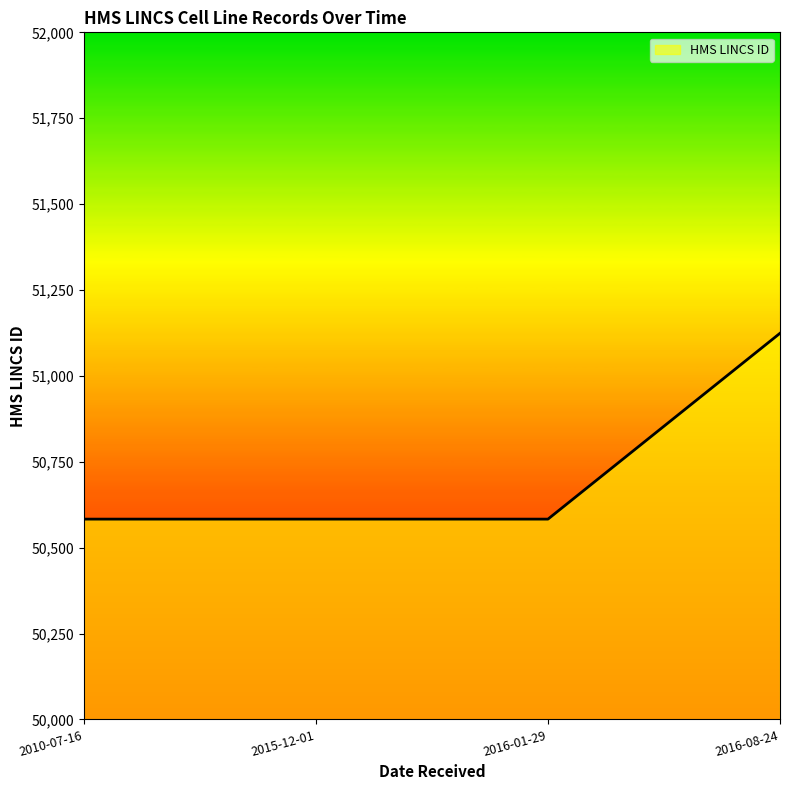

Reading left to right, what are all the values shown in this chart?

50583	50583	50583	51124